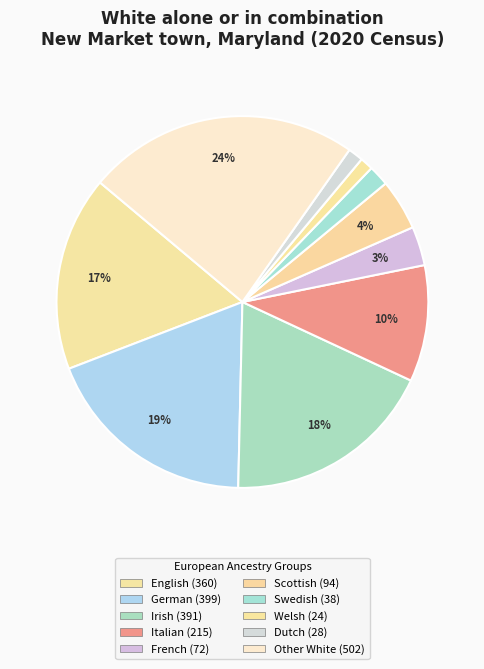

Count the number of slices in the pie.

10